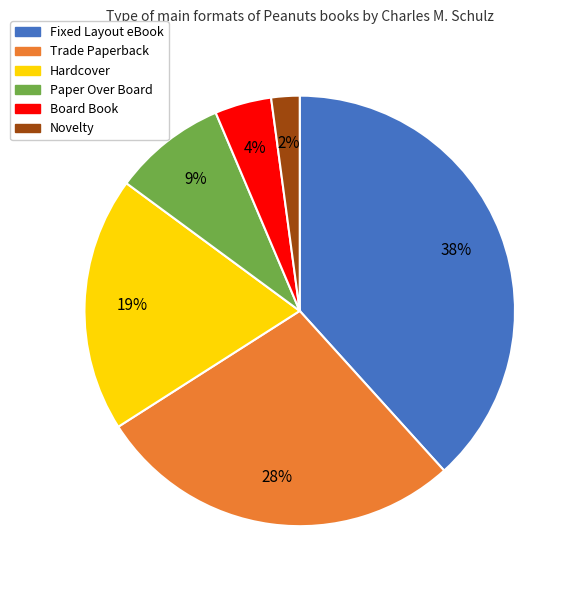

To the nearest percent, what is the average slice percentage?

17%